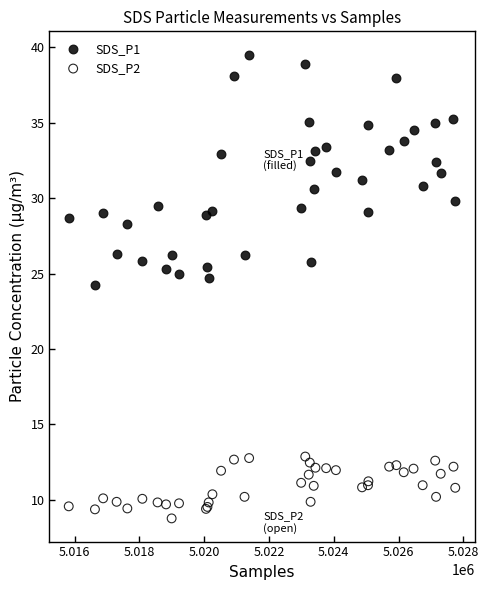

Which series has the largest Y range (max minus min)?

SDS_P1